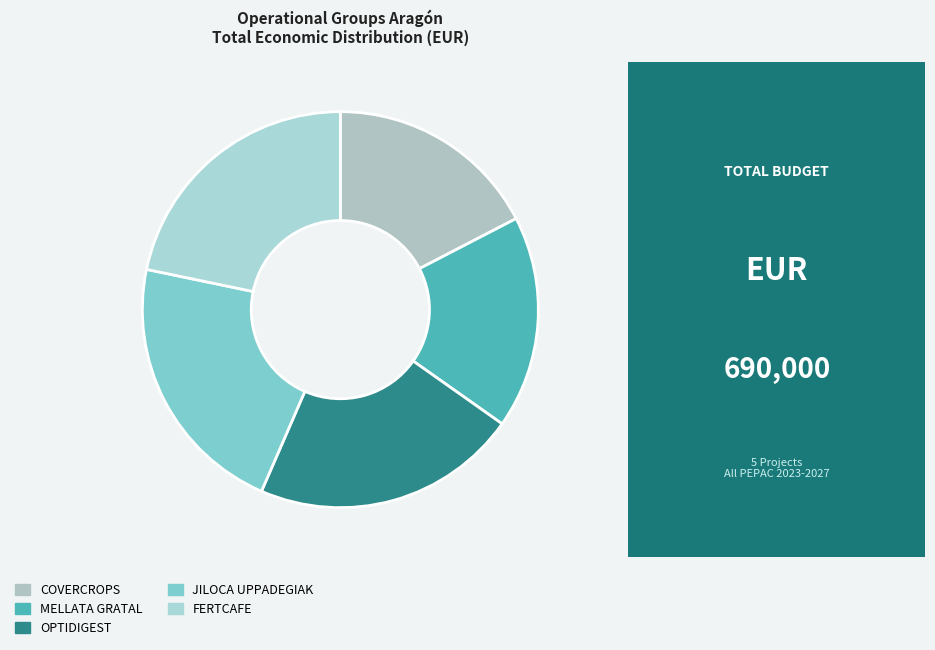

Combined, do FERTCAFE and OPTIDIGEST account for over 50%?

No